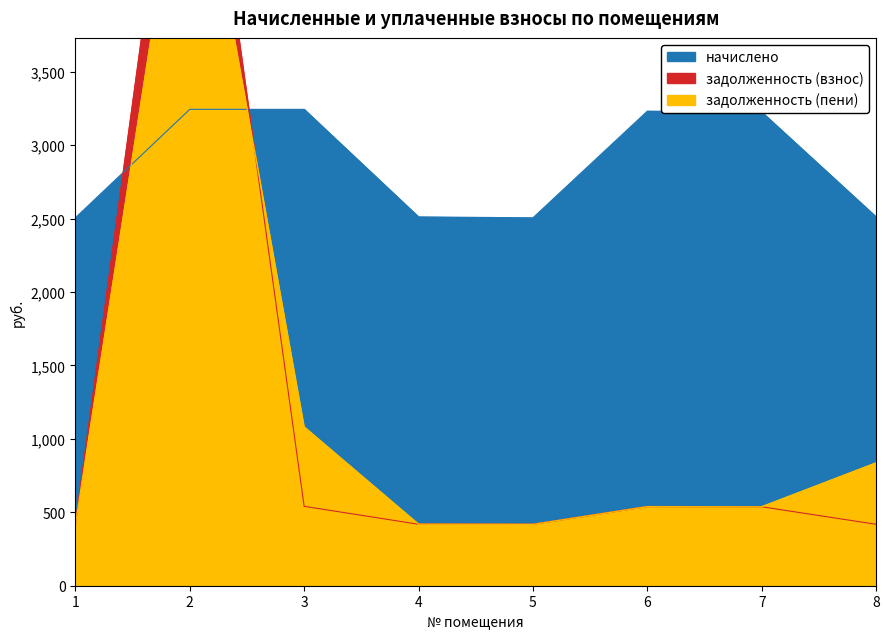

How many intersections are there between задолженность (пени) and начислено?

2